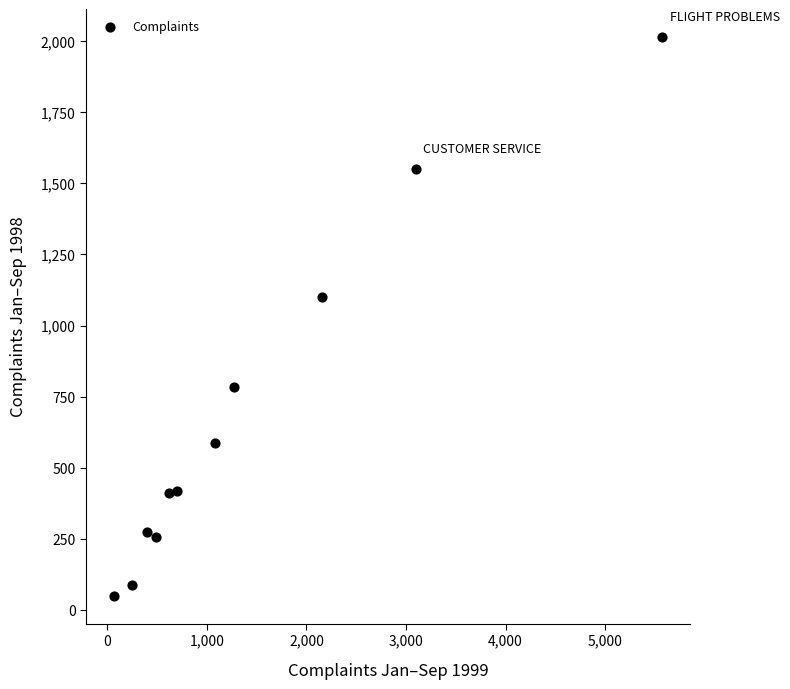

What is the average X value?

1426